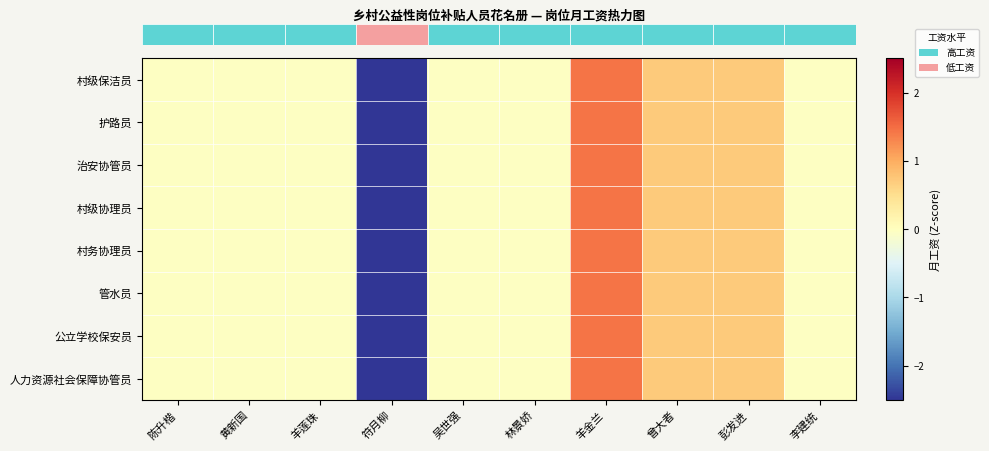

What is the total value across all series at 李建统?

-0.3